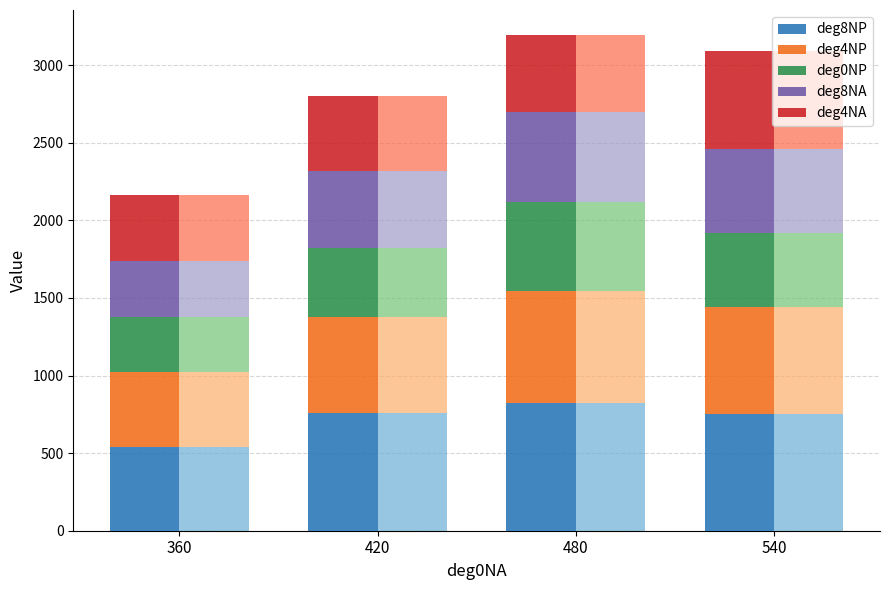

Reading left to right, extract all data points from this chart.

deg8NP: 540	760	825	750
deg4NP: 480	620	720	690
deg0NP: 360	440	570	480
deg8NA: 360	500	585	540
deg4NA: 420	480	495	630